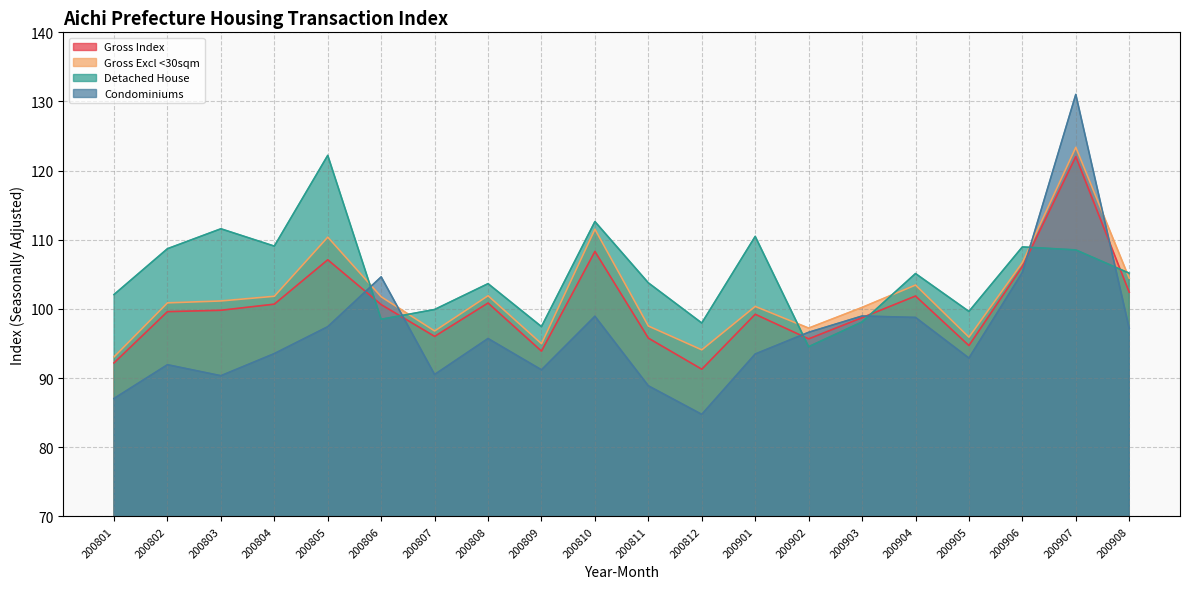

Count the number of categories in the chart.

20